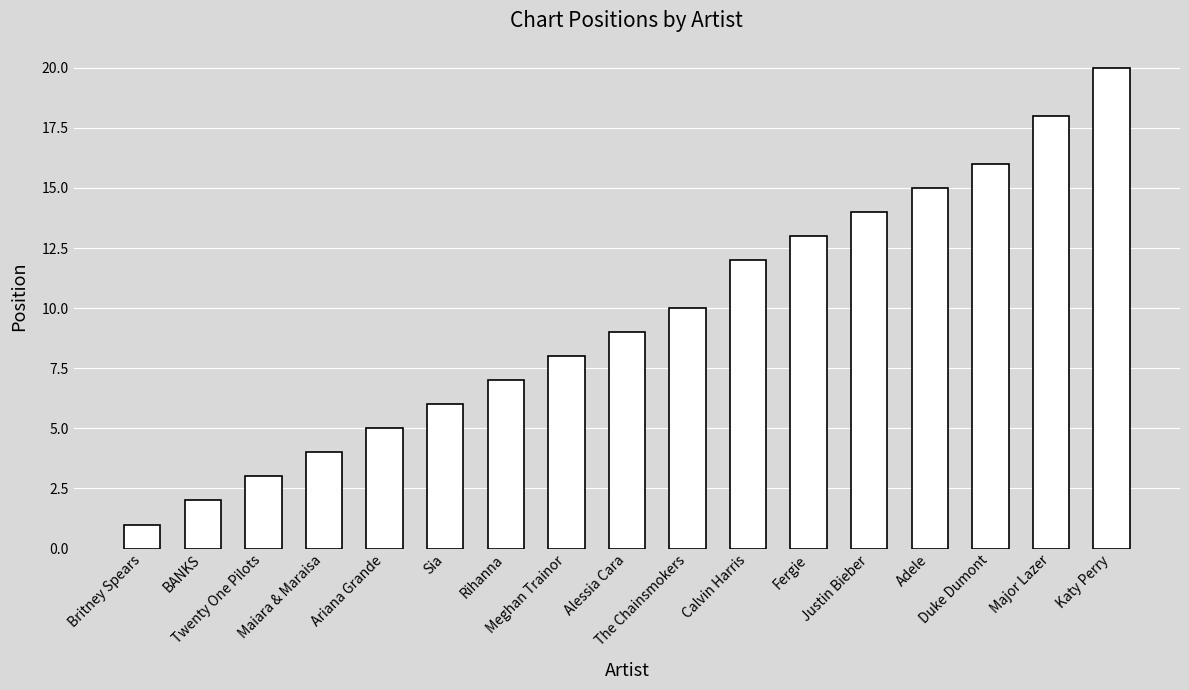

Which label corresponds to the largest value in the chart?

Katy Perry